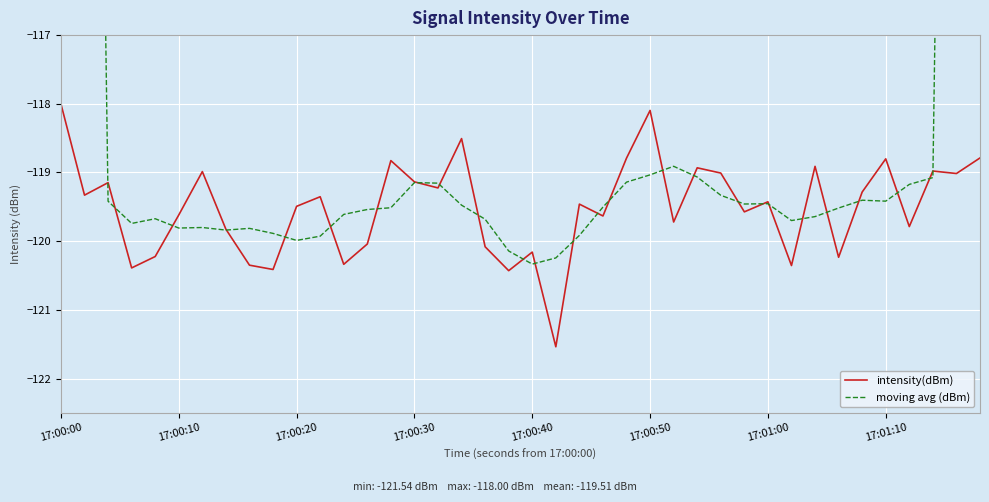

What is the minimum value for intensity(dBm)?

-121.5